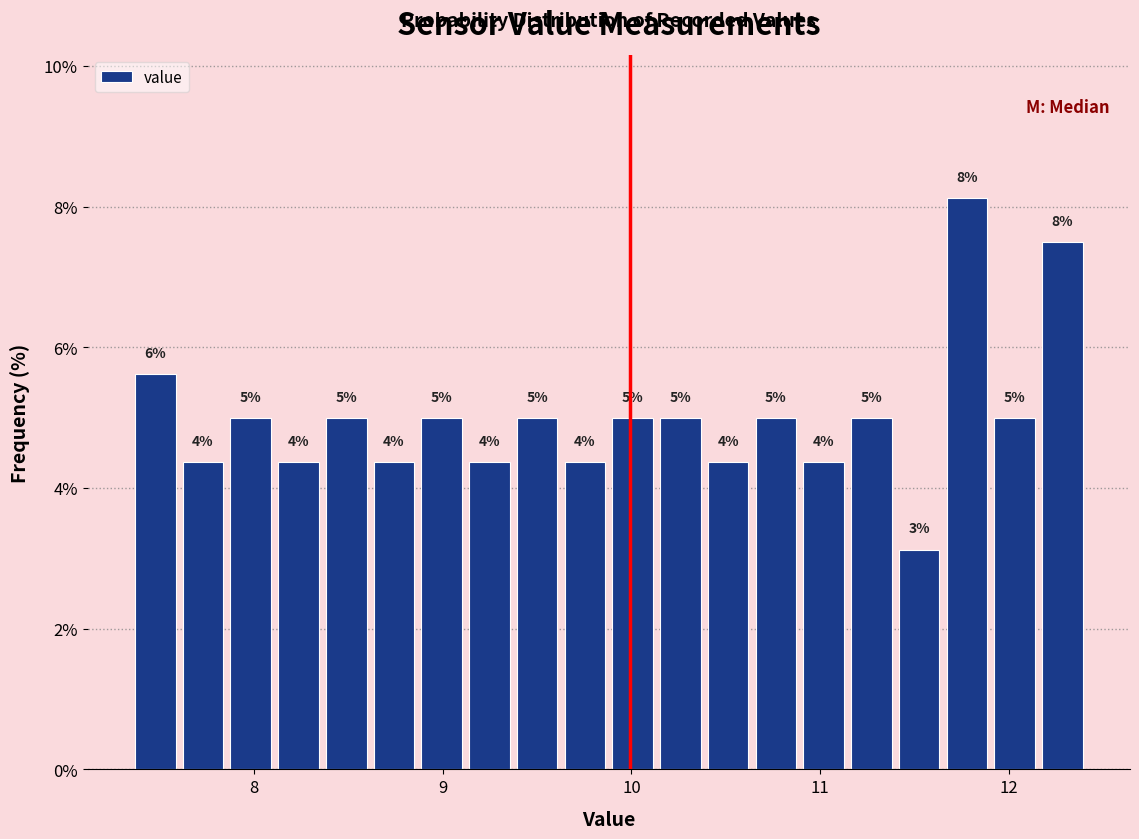

Around what value on the x-axis is the tallest bar? Give the approximate position of its centre, as read against the axis.

11.8